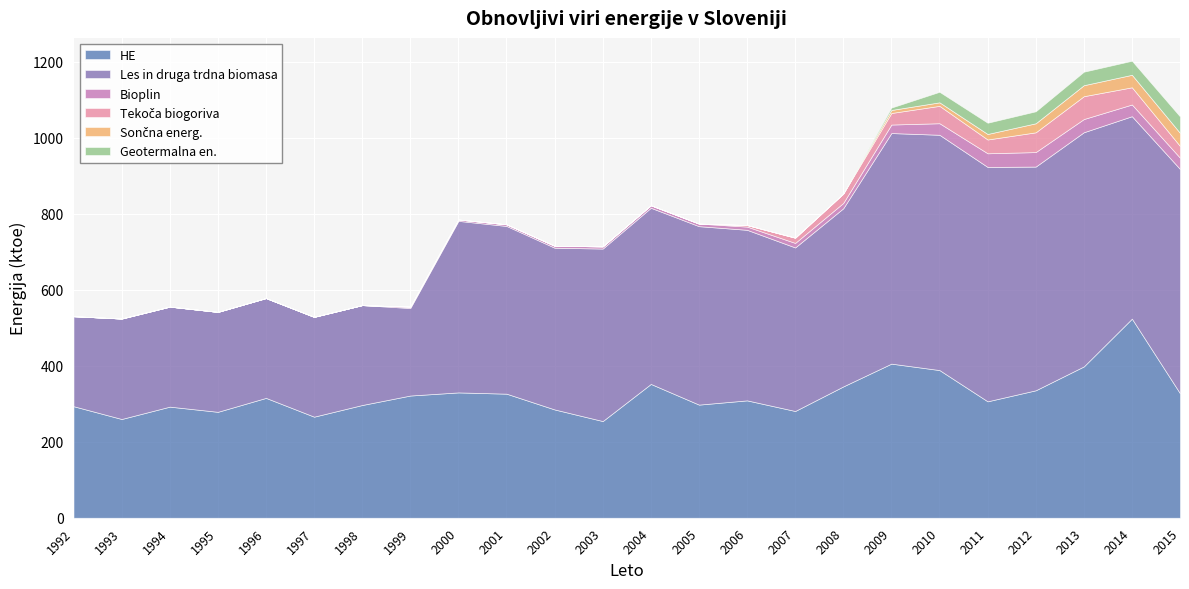

What is the value of the Sončna energ. point at the 18th from the left?

8.0